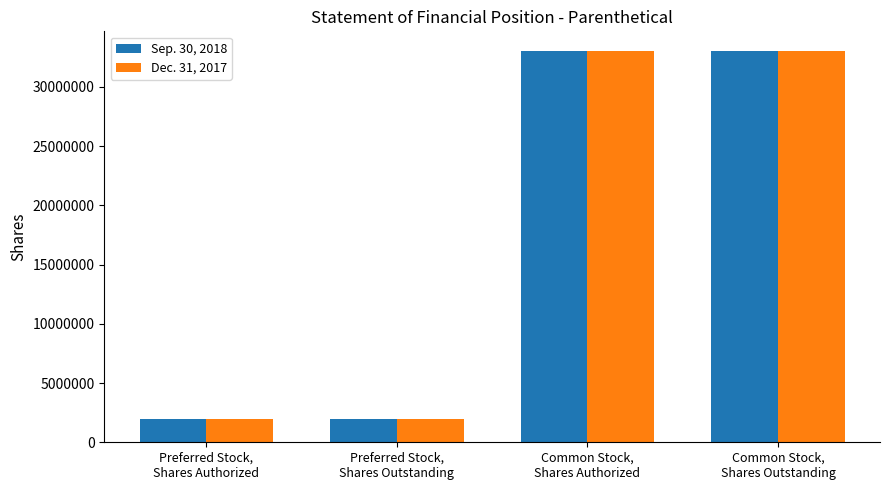

What is the total value across all series at Preferred Stock,
Shares Outstanding?

4000000